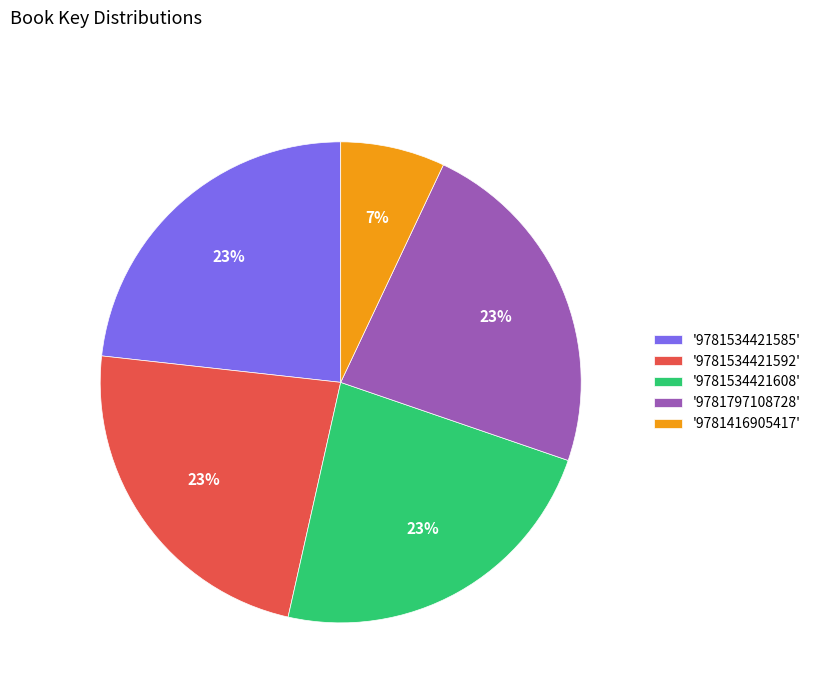

Is it true that '9781534421592' is 23% of the pie?

True